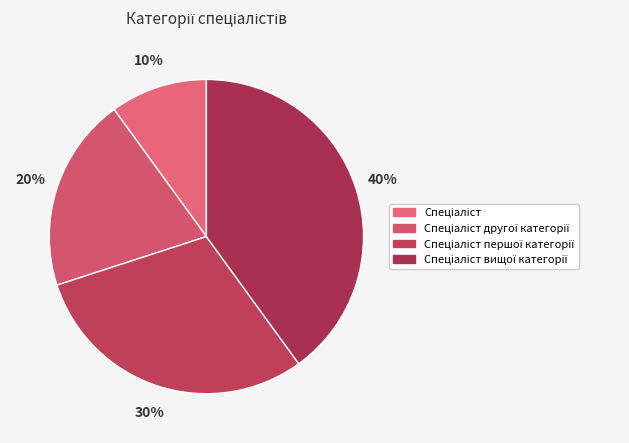

How many segments does this pie chart have?

4